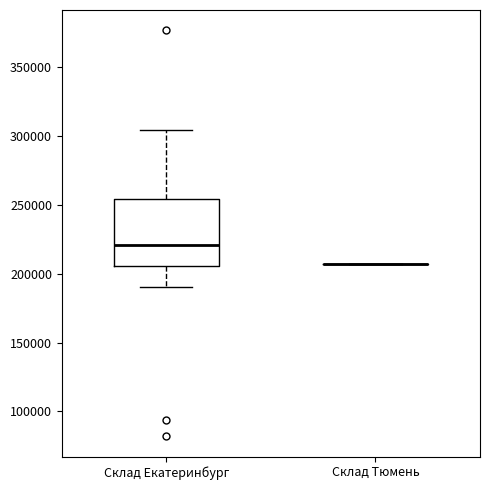

Which box is the tallest, from its lower edge to its upper edge?

Склад Екатеринбург